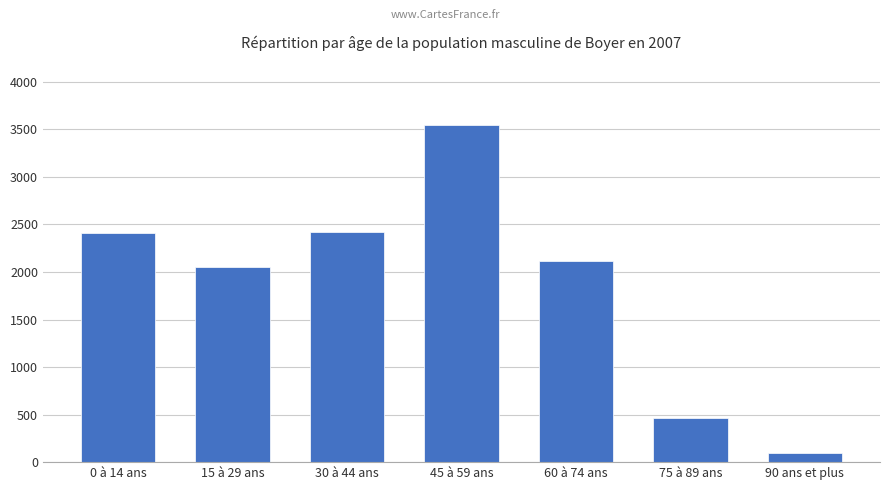

What is the average value?

1872